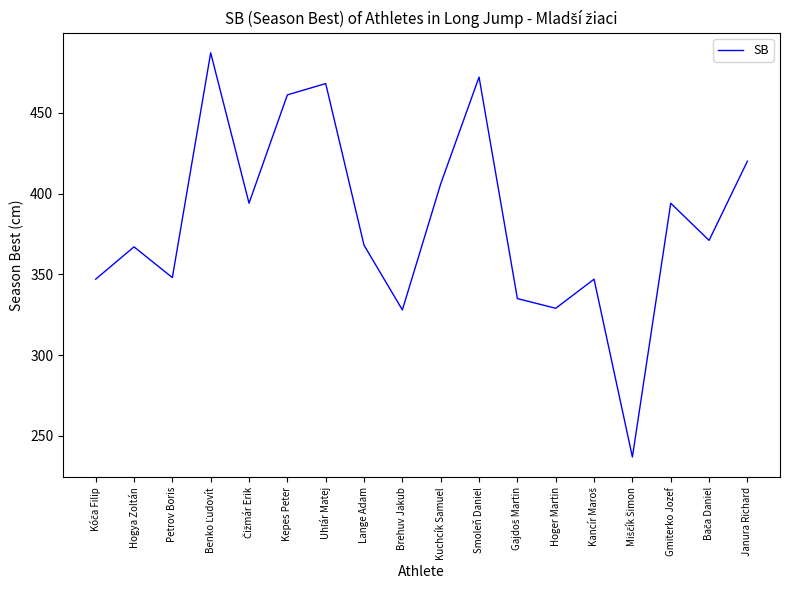

What position from the right is Kepes Peter?

13